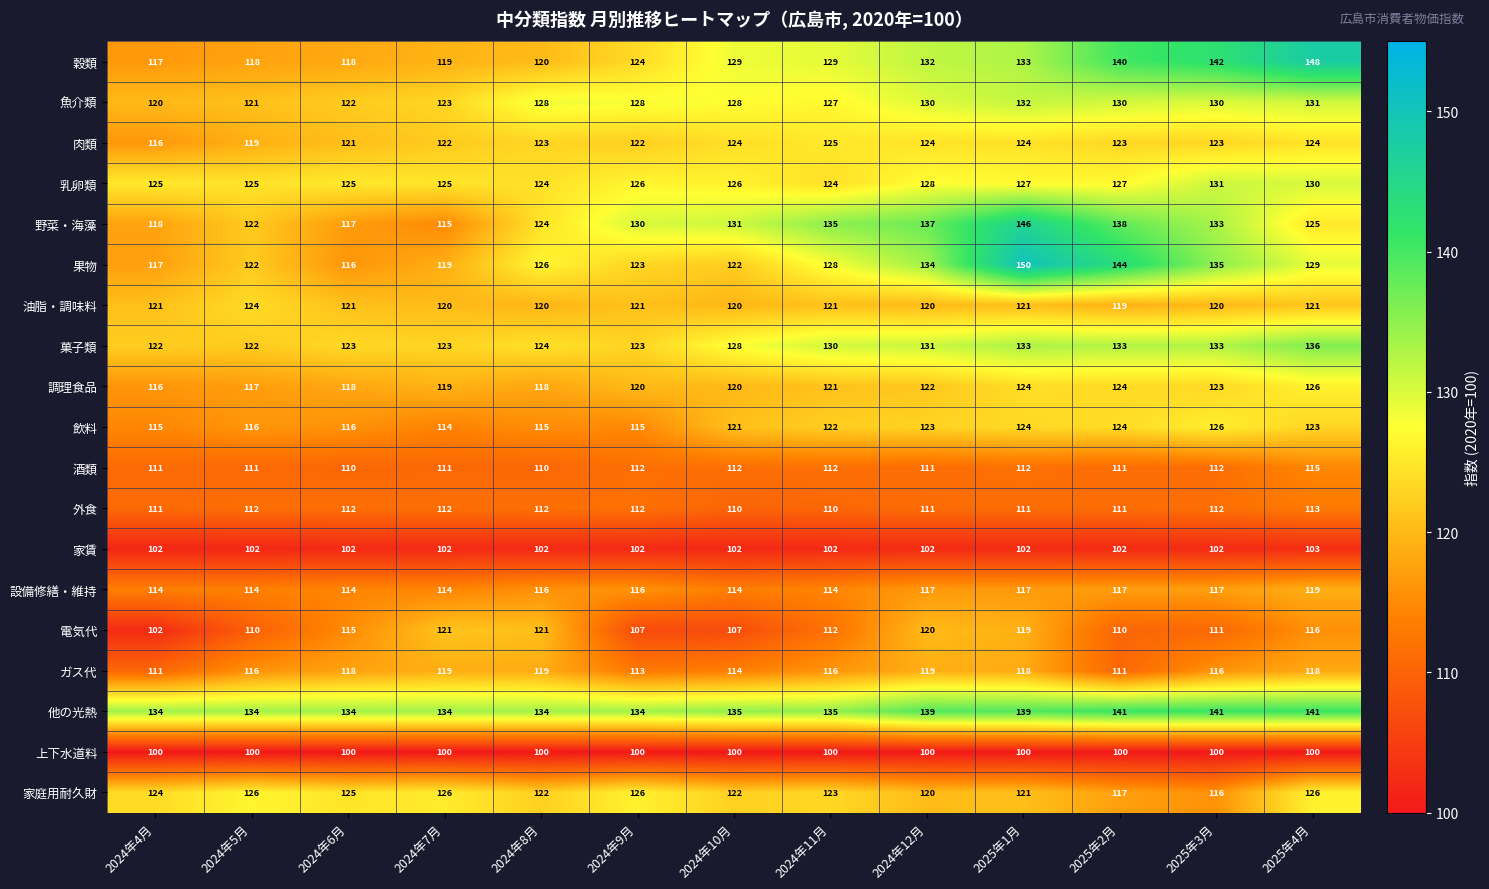

What is the difference between the highest and lowest values at 2024年5月?

34